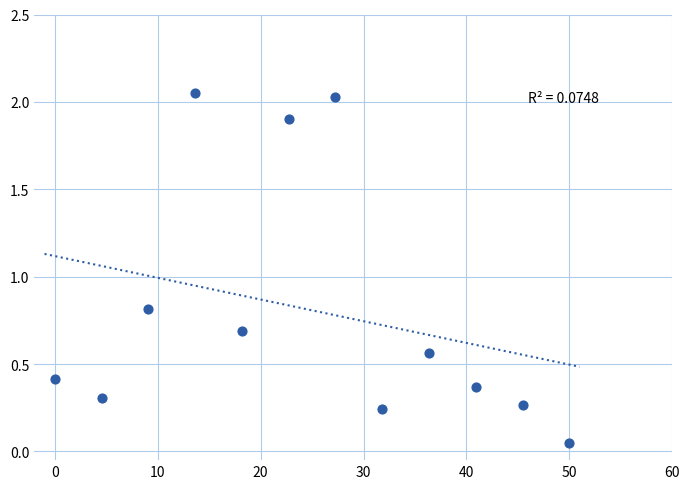

What Y value in the scatter plot is closest to 1?

0.8